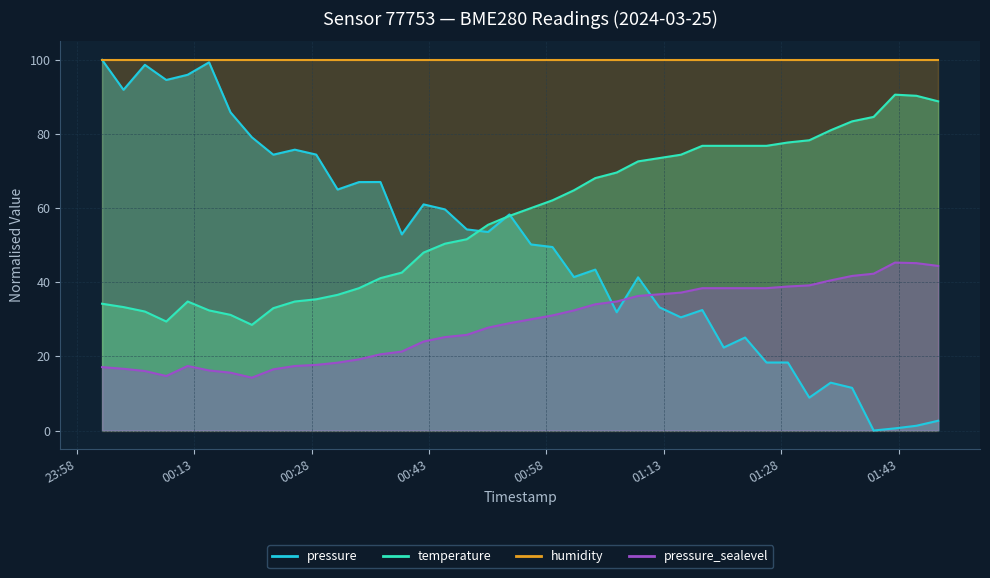

True or false: pressure_sealevel and pressure intersect in this chart.

True